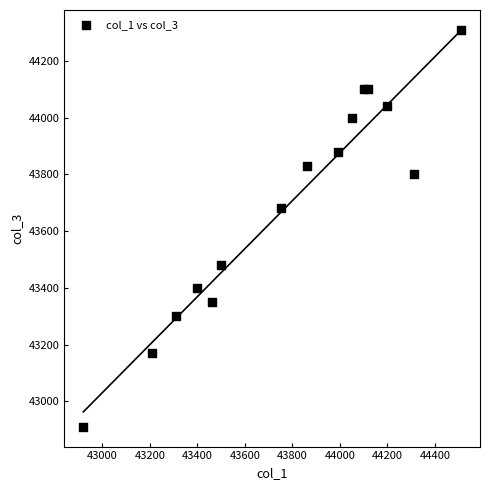

What Y value in the scatter plot is closest to 43610?

43680